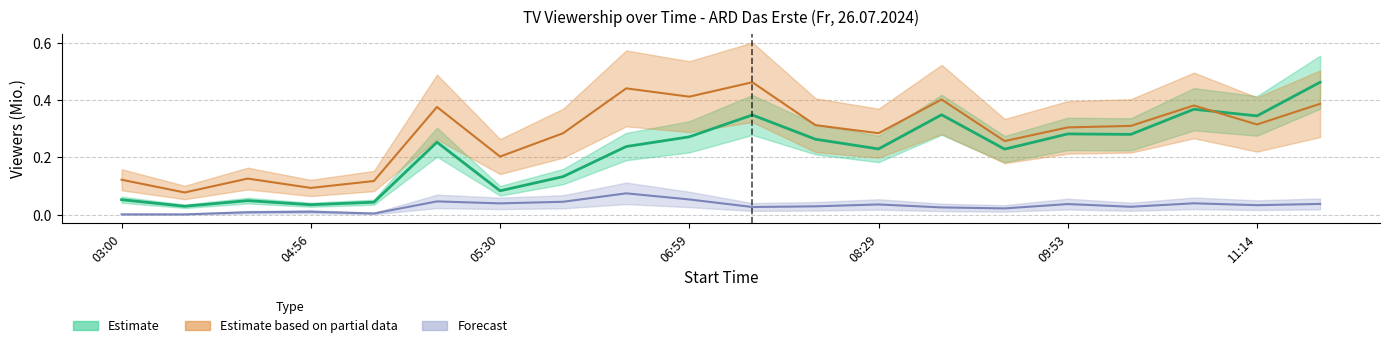

What is the difference between the maximum and minimum values in the Sehb_gesamt series?

0.4